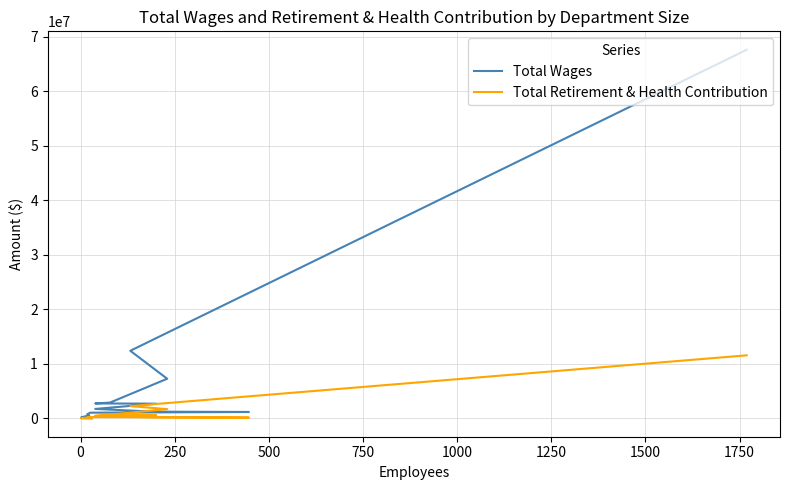

True or false: Total Retirement & Health Contribution has more than 1 interior local peaks.

True